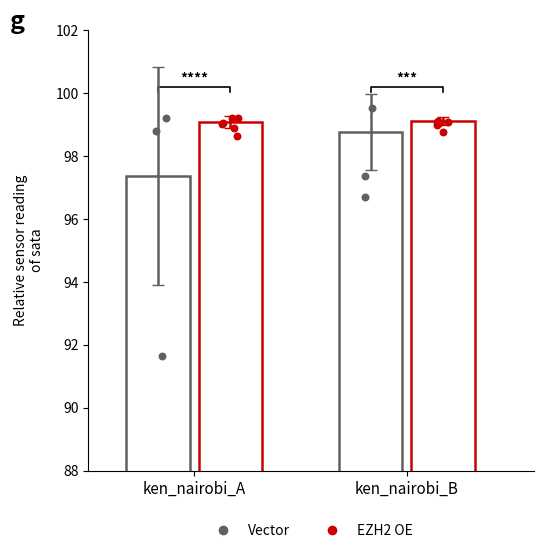

At how many categories does at least one series exceed 98?

2